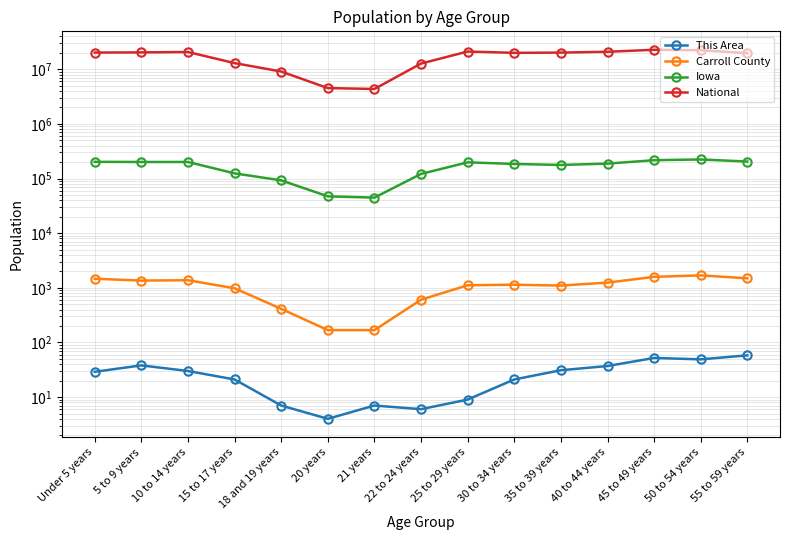

Which series has the largest total across all categories?

National